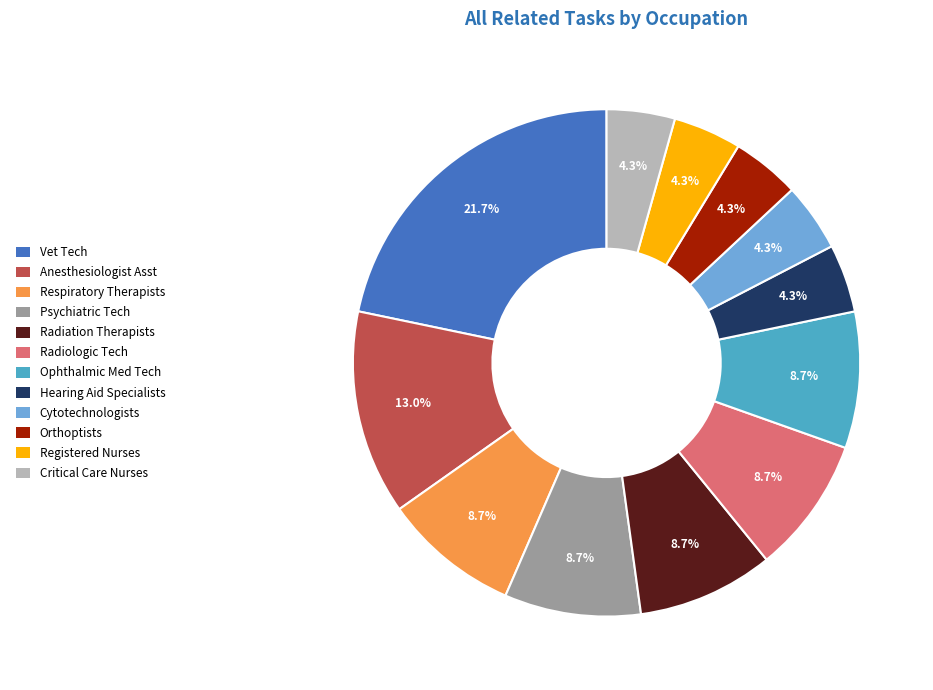

Is there any slice that represents more than half of the pie?

No